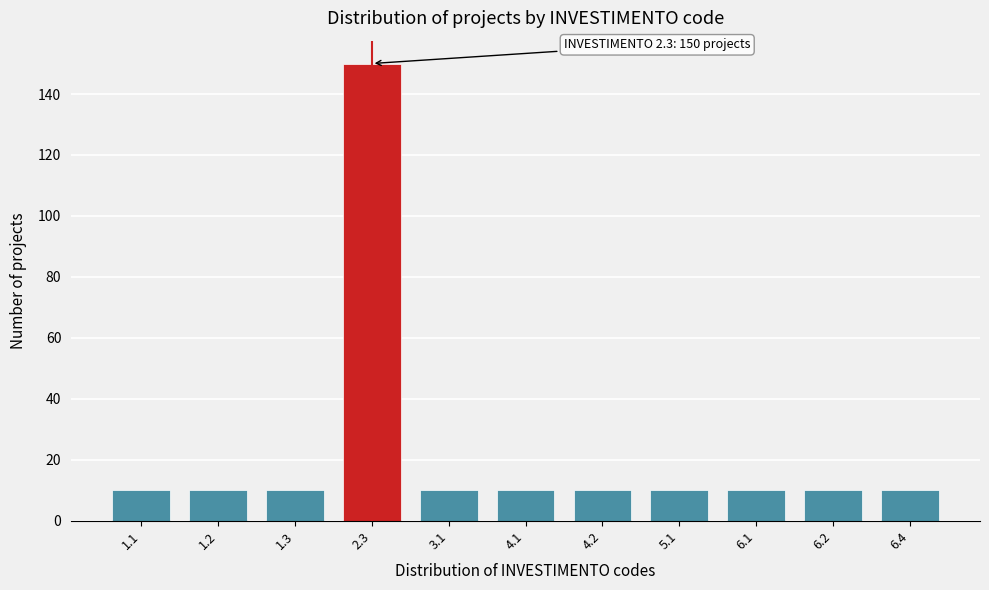

Reading left to right, what are all the values shown in this chart?

10	10	10	150	10	10	10	10	10	10	10